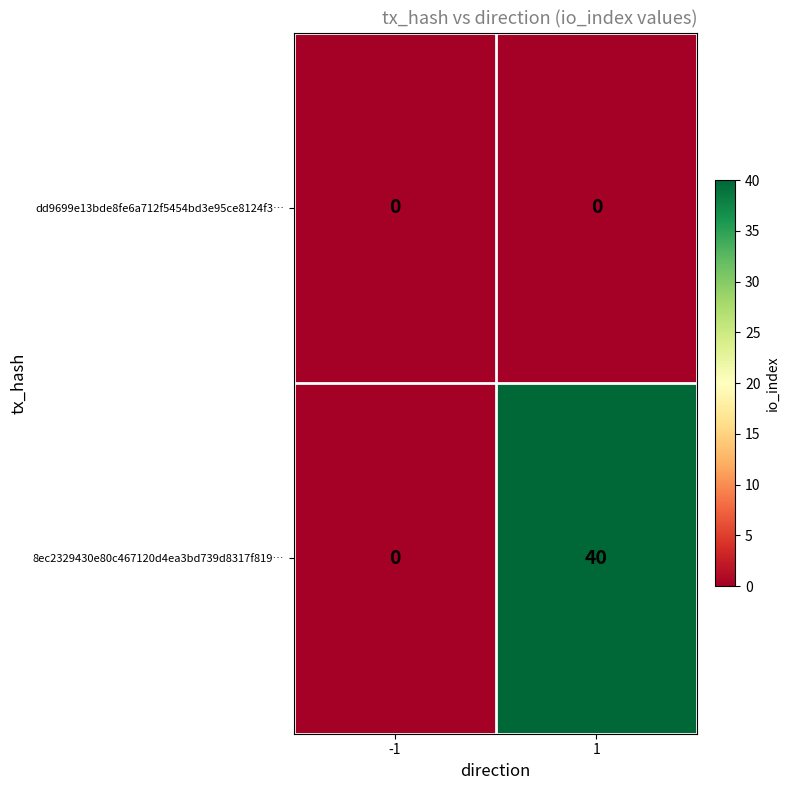

Is it true that 8ec2329430e80c467120d4ea3bd739d8317f819… equals 40 at 1?

True